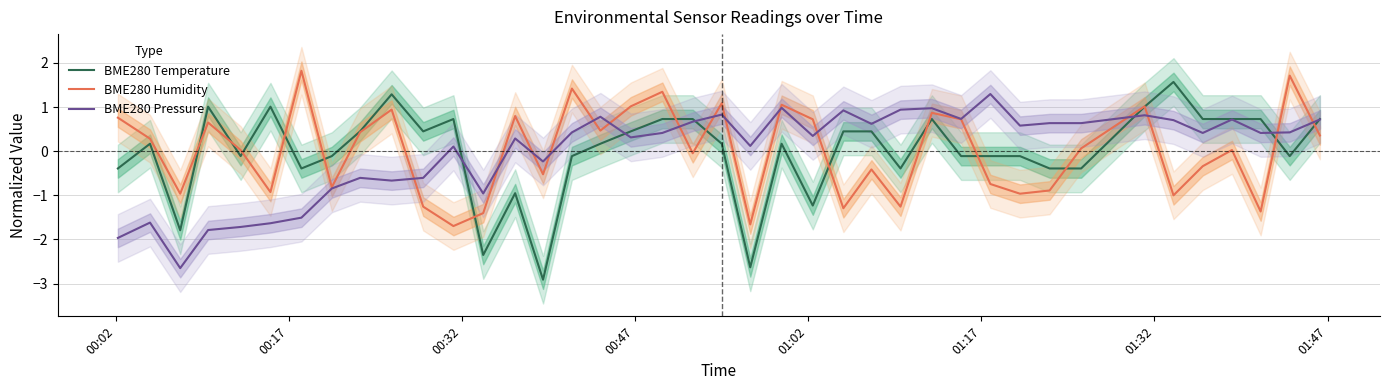

What is the highest value of the BME280 Temperature series?

1.6